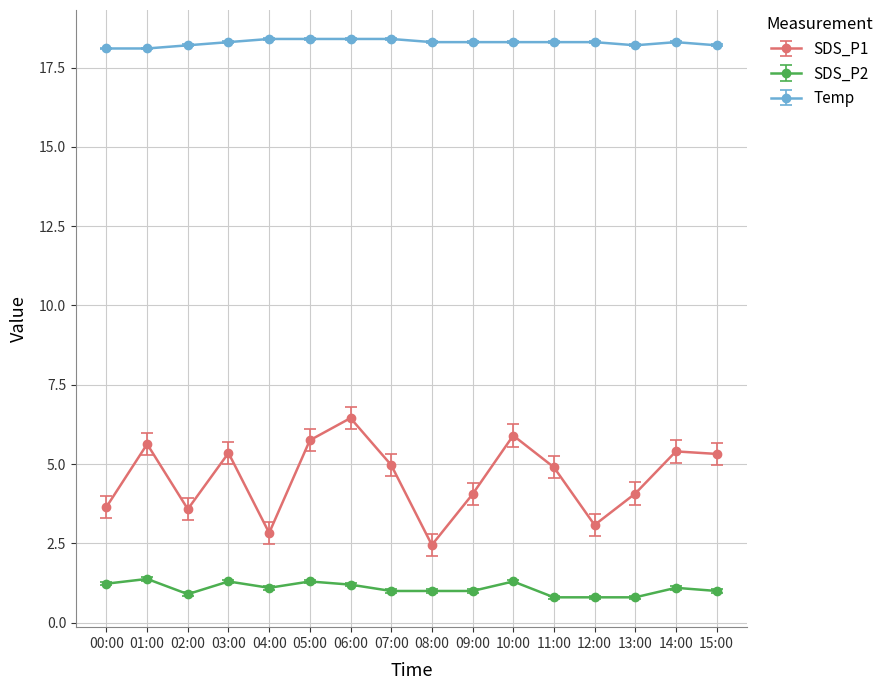

At which category is the sum across all series the highest?

06:00